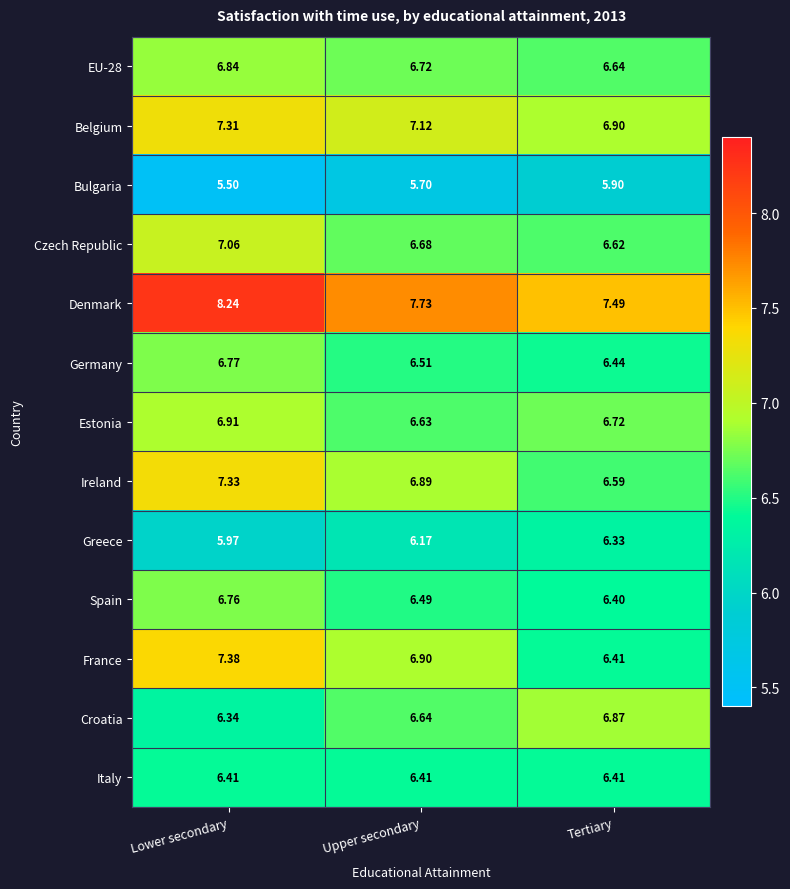

Rank the categories by Ireland value from lowest to highest.

Tertiary, Upper secondary, Lower secondary